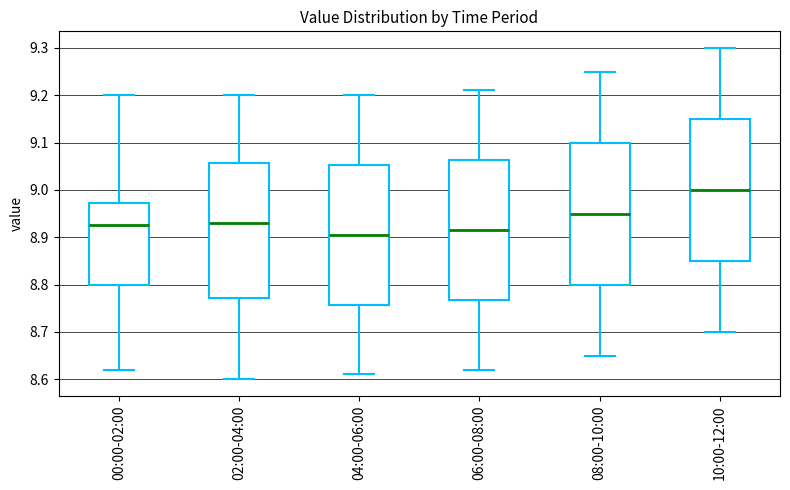

Reading left to right, read every box against the y-axis: the position of its median line, the range the box covers, and the ends of its whiskers. The values are not printed on the chart, so give them approximately, as read against the axis.

00:00-02:00: median 8.93, box 8.80 to 8.97, whiskers 8.62 to 9.20
02:00-04:00: median 8.93, box 8.77 to 9.06, whiskers 8.60 to 9.20
04:00-06:00: median 8.91, box 8.76 to 9.05, whiskers 8.61 to 9.20
06:00-08:00: median 8.92, box 8.77 to 9.06, whiskers 8.62 to 9.21
08:00-10:00: median 8.95, box 8.80 to 9.10, whiskers 8.65 to 9.25
10:00-12:00: median 9.00, box 8.85 to 9.15, whiskers 8.70 to 9.30